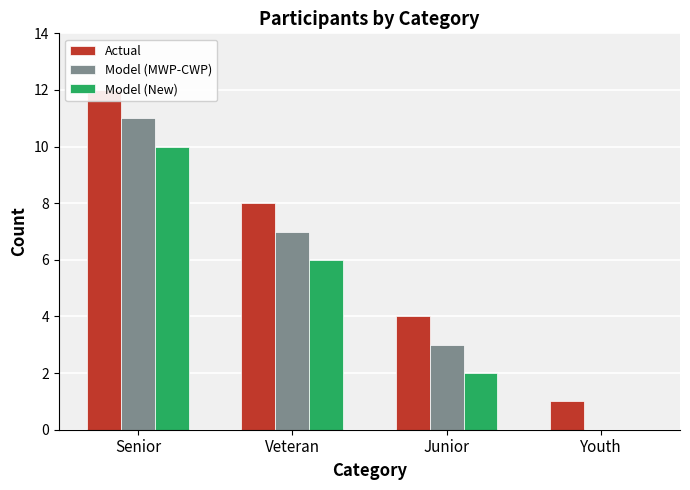

Count the Model (New) values in the range 2 to 10.

3